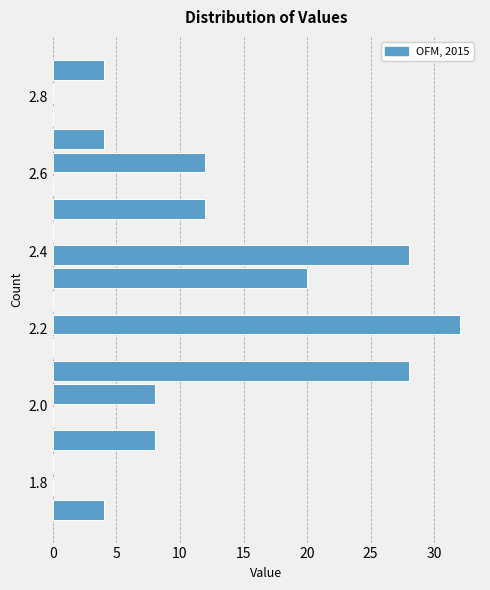

Around what value on the y-axis is the longest bar? Give the approximate position of its centre, as read against the axis.

2.22